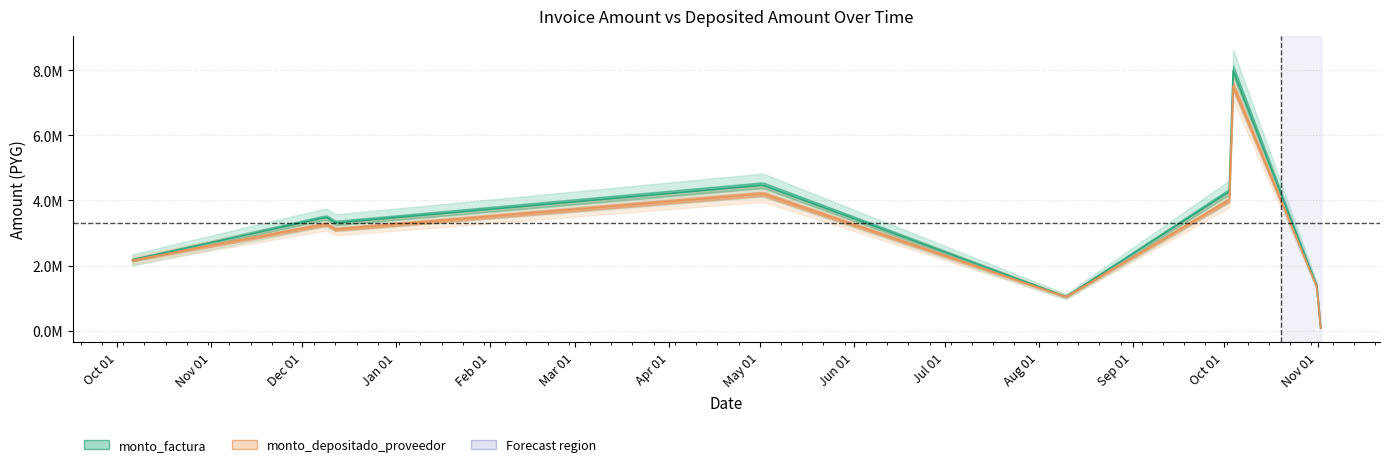

What value does the monto_depositado_proveedor series have at 2023-05-02?

4204967